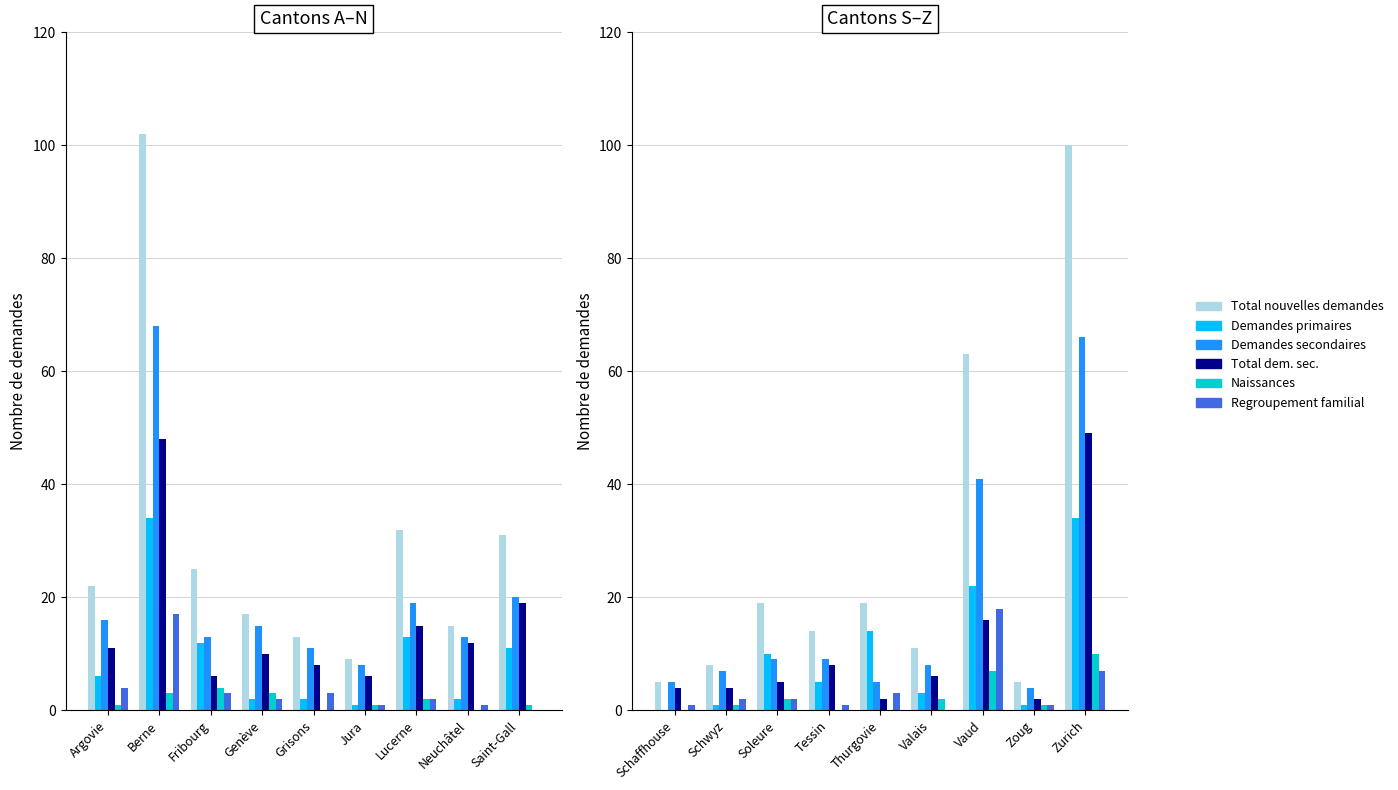

What are all the series names shown in the legend?

Total nouvelles demandes, Demandes primaires, Demandes secondaires, Total dem. sec., Naissances, Regroupement familial